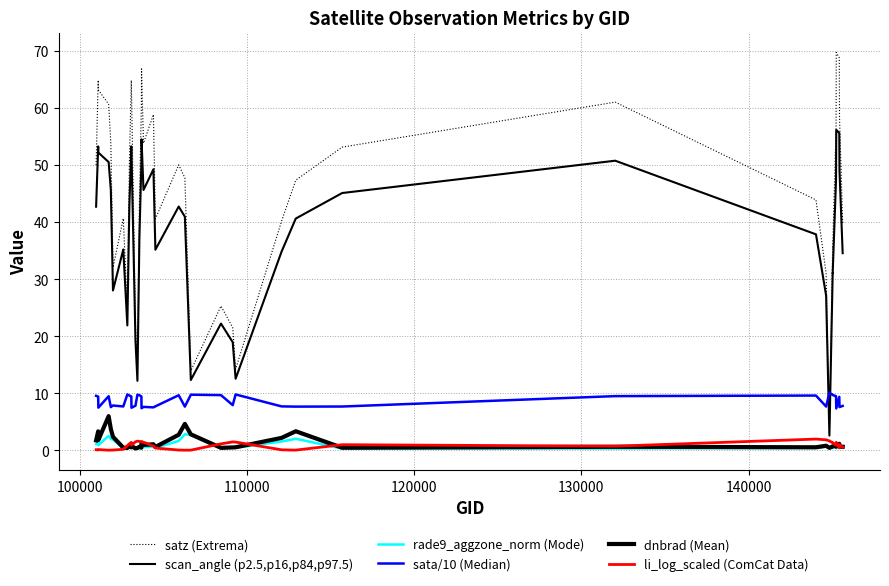

At how many categories does at least one series exceed 35?

30